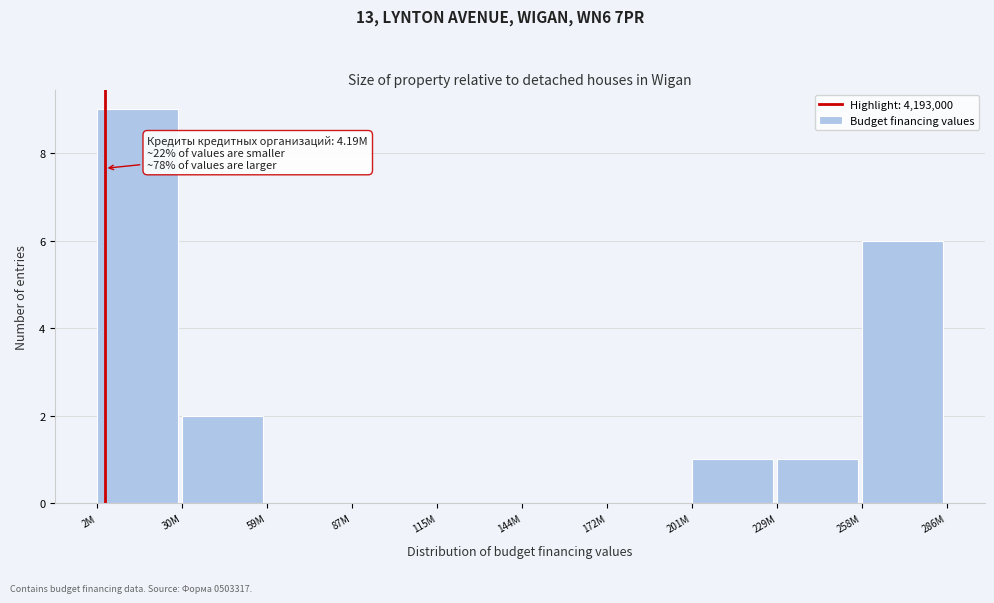

Reading right to left, transcribe all the data shown in this chart.

258M=6	229M=1	201M=1	172M=0	144M=0	115M=0	87M=0	59M=0	30M=2	2M=9